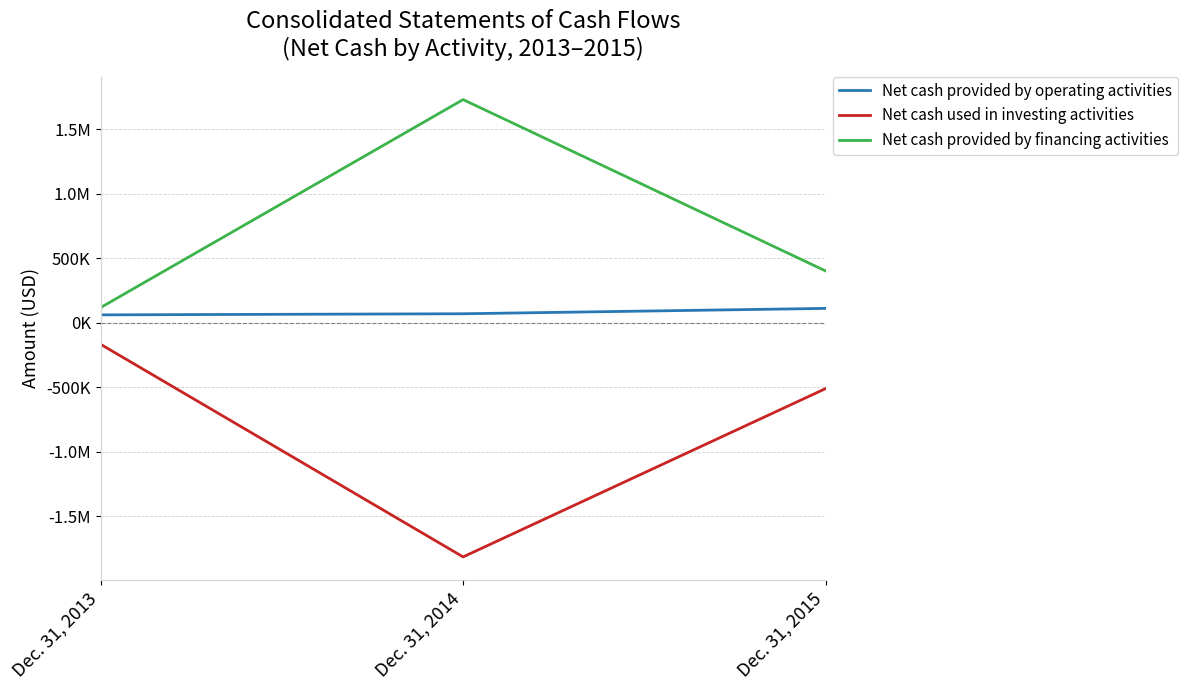

What is the total value across all series at Dec. 31, 2014?

-14796